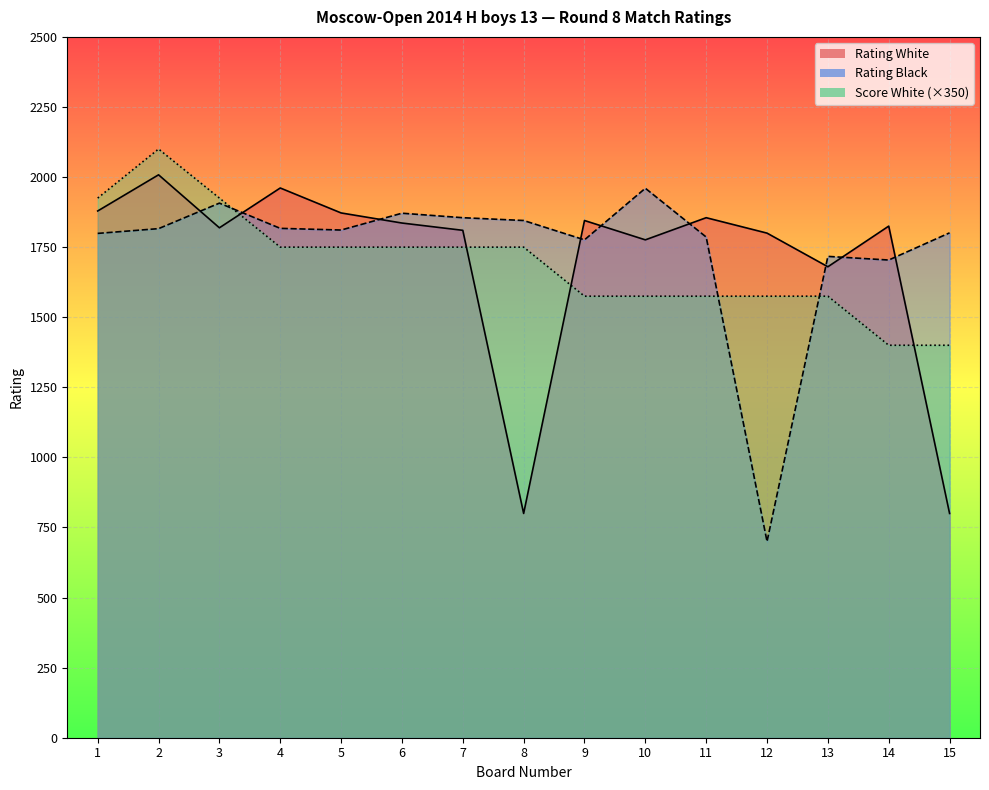

What is the maximum value shown in the chart?

2100